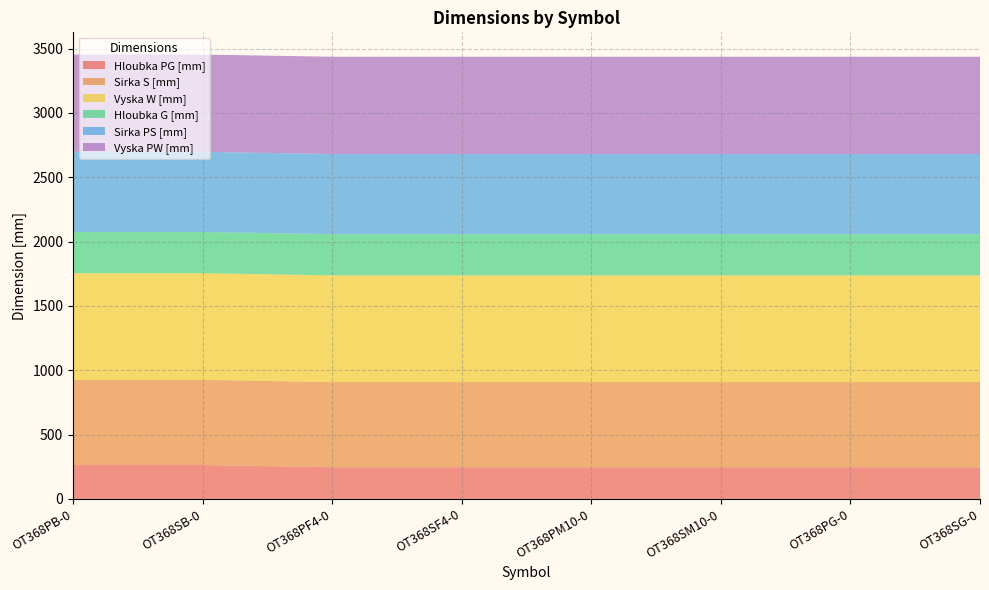

Reading left to right, list all the values displayed in this chart.

Hloubka PG [mm]: 263	263	246	246	246	246	246	246
Sirka S [mm]: 662	662	662	662	662	662	662	662
Vyska W [mm]: 829	829	829	829	829	829	829	829
Hloubka G [mm]: 320	320	320	320	320	320	320	320
Sirka PS [mm]: 623	623	623	623	623	623	623	623
Vyska PW [mm]: 756	756	756	756	756	756	756	756